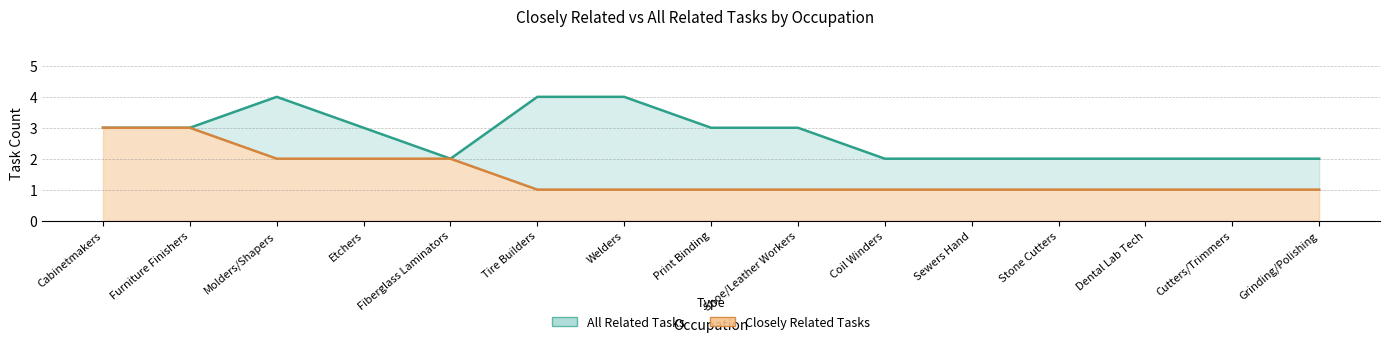

List the series in order of their overall mean, lowest first.

closely_related, all_related